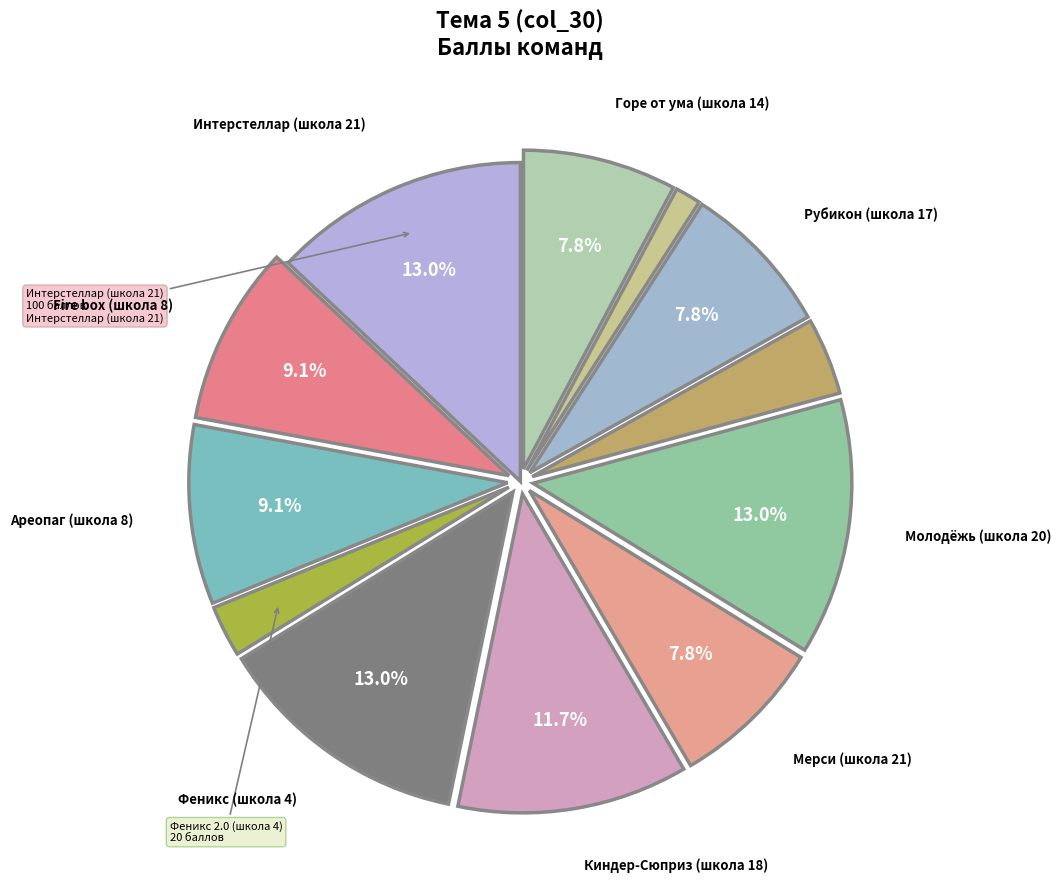

How many slices are in this pie chart?

12